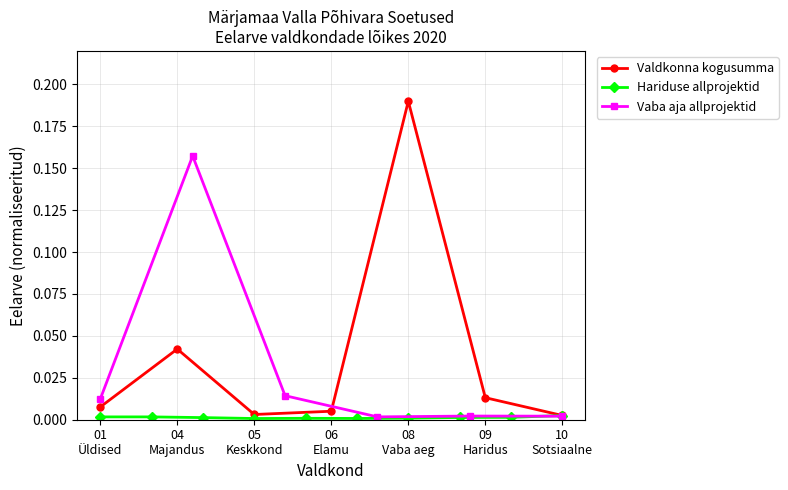

How many interior local valleys (lower than both neighbors) does the data have?

1